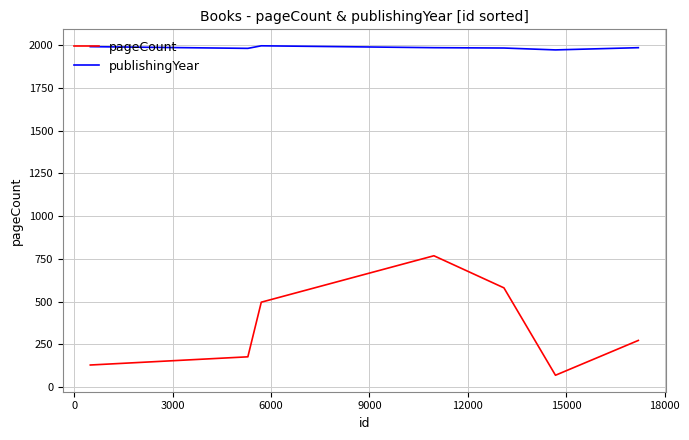

What is the maximum value for pageCount?

768